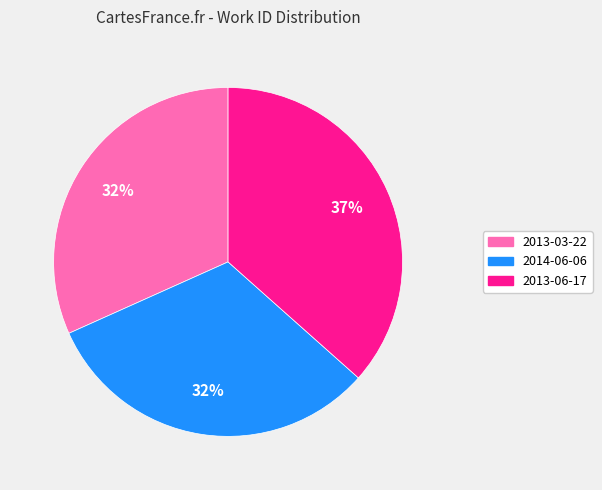

What is the ratio of the value at 2014-06-06 to the value at 2013-06-17?

0.9